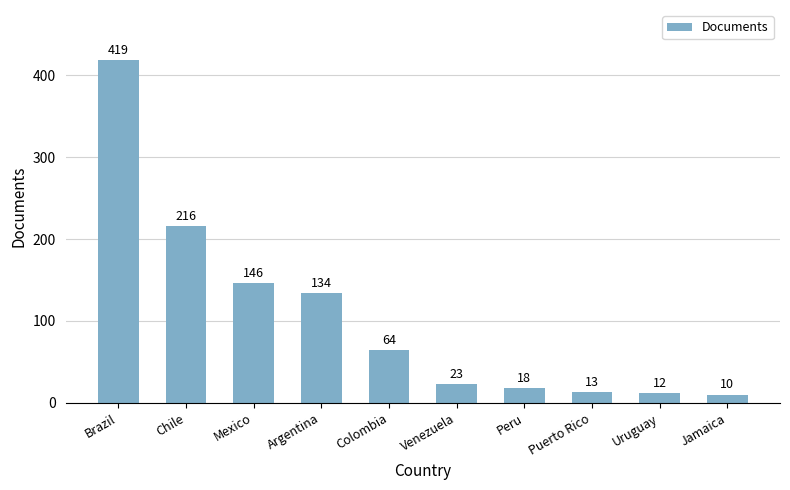

What is the ratio of the value at Jamaica to the value at Uruguay?

0.8